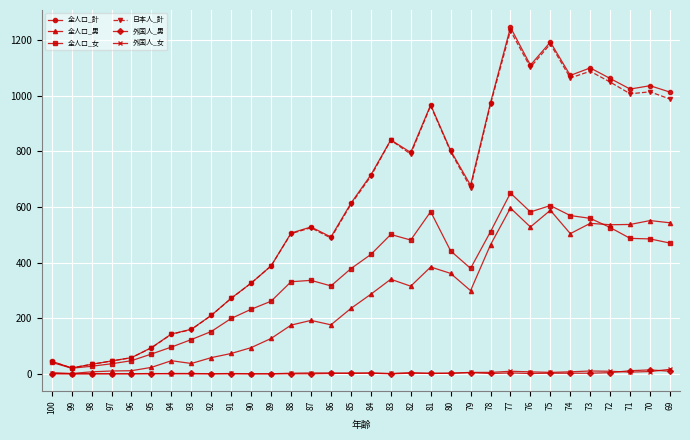

True or false: 全人口_女 has a value of 317 at 91.

False